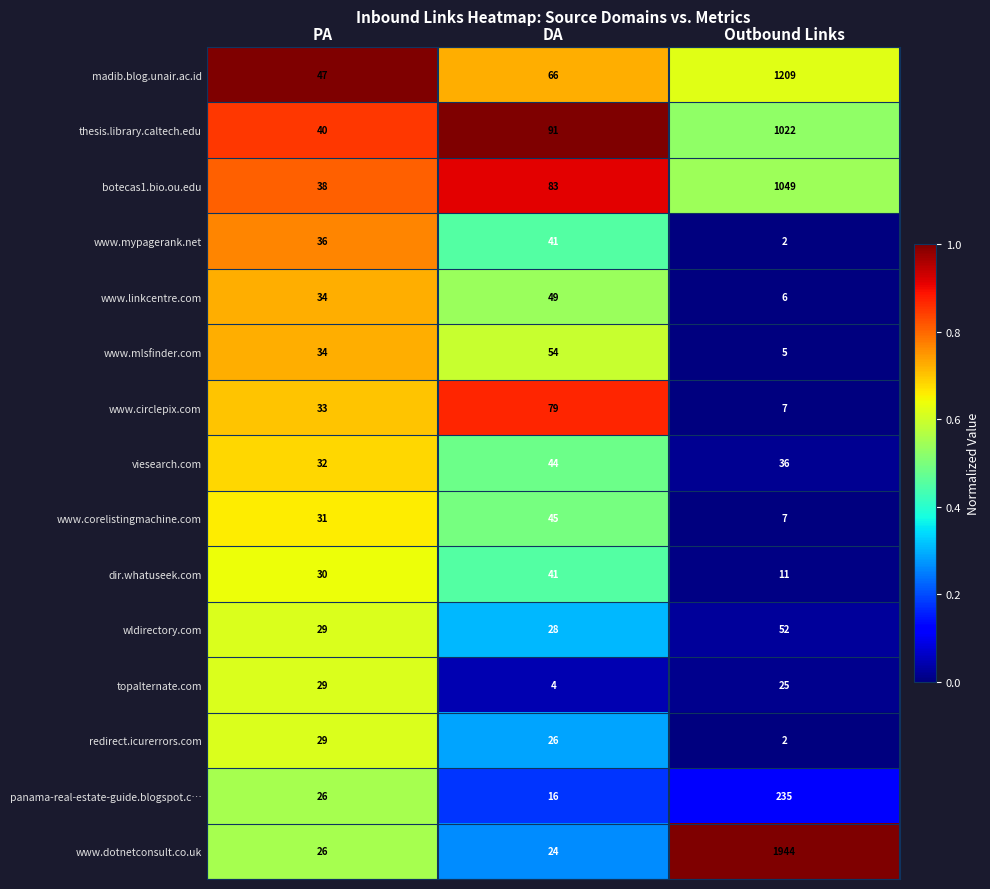

What is the difference between the maximum and minimum values in the viesearch.com series?

12